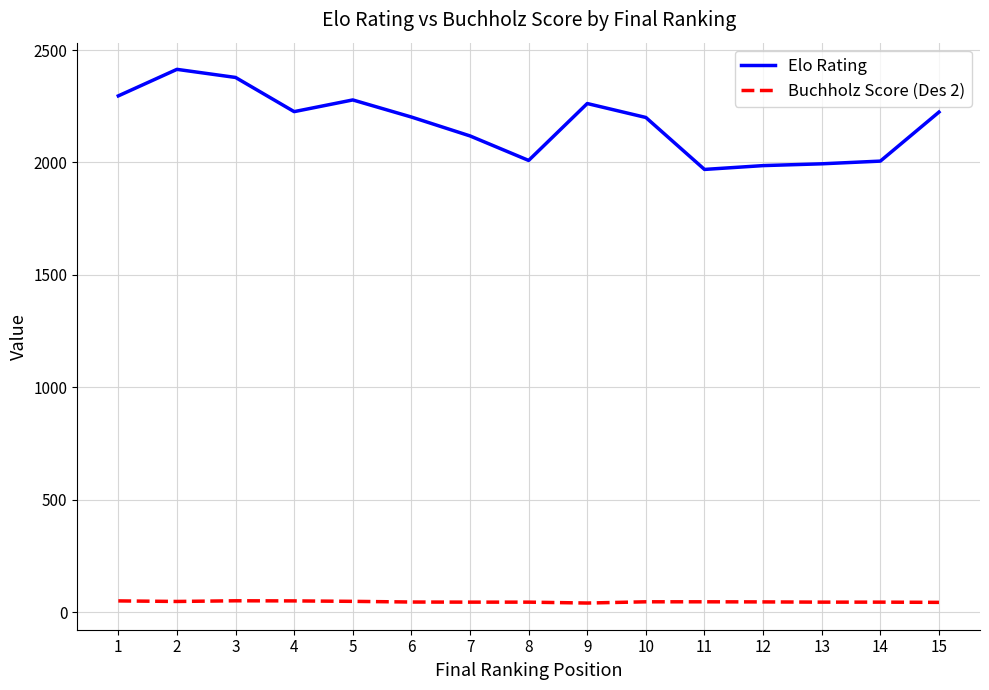

What is the greatest value displayed?

2414.0